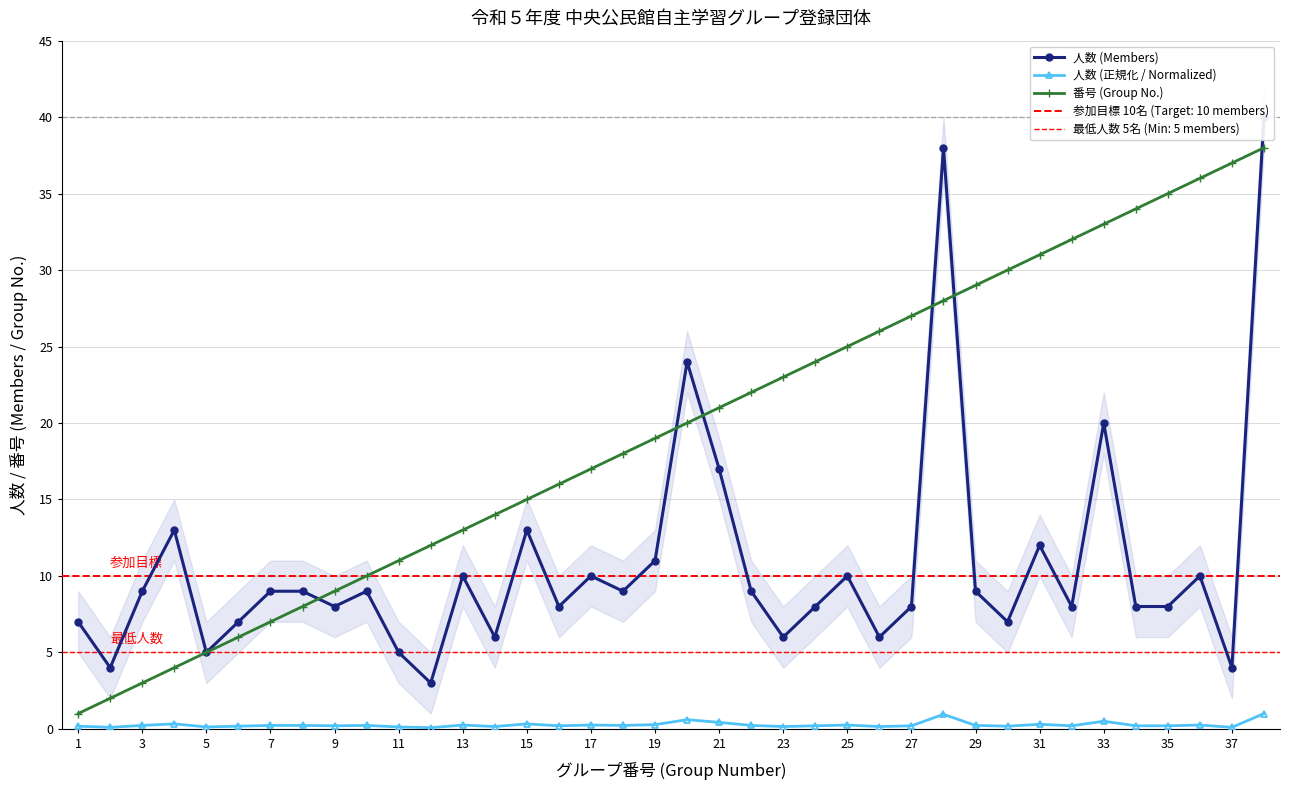

True or false: 番号 (Group No.) has more than 1 points higher than both neighbors.

False